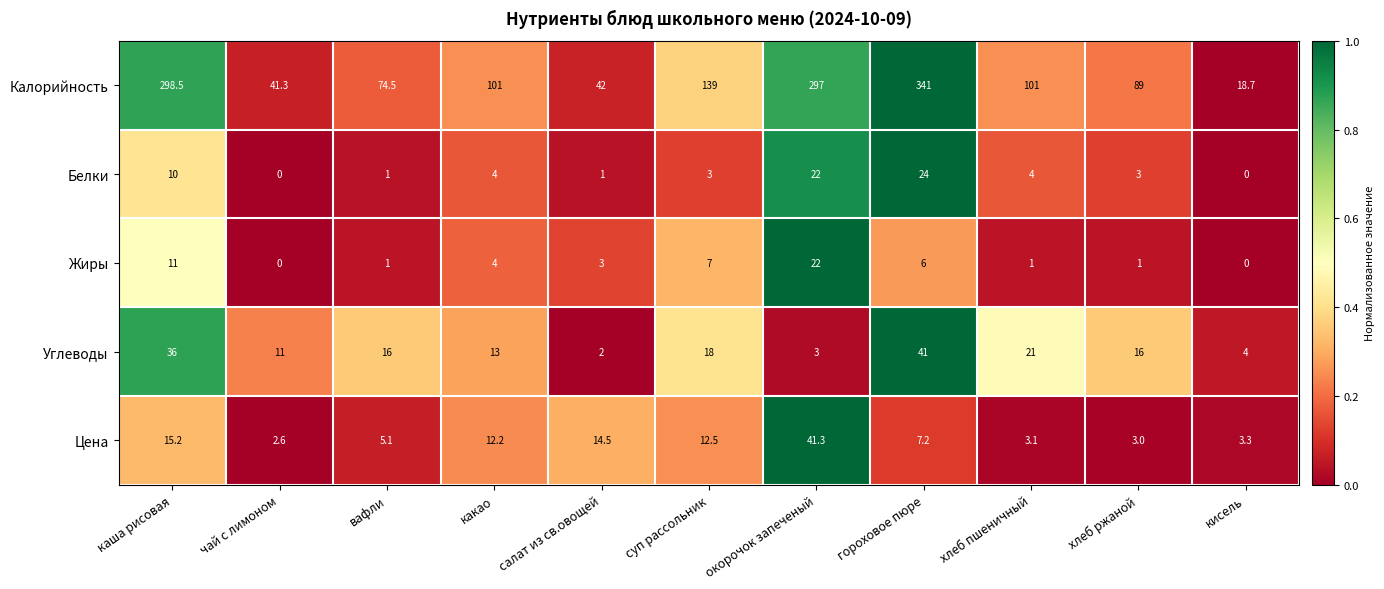

List the series in order of their peak value, highest first.

Калорийность, Цена, Углеводы, Белки, Жиры